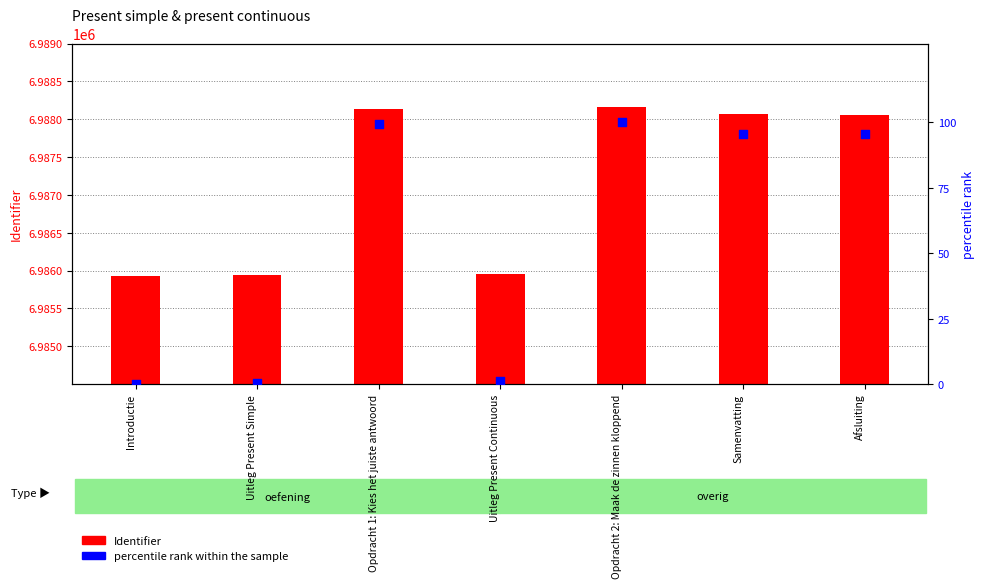

What are all the series names shown in the legend?

Identifier, percentile rank within the sample